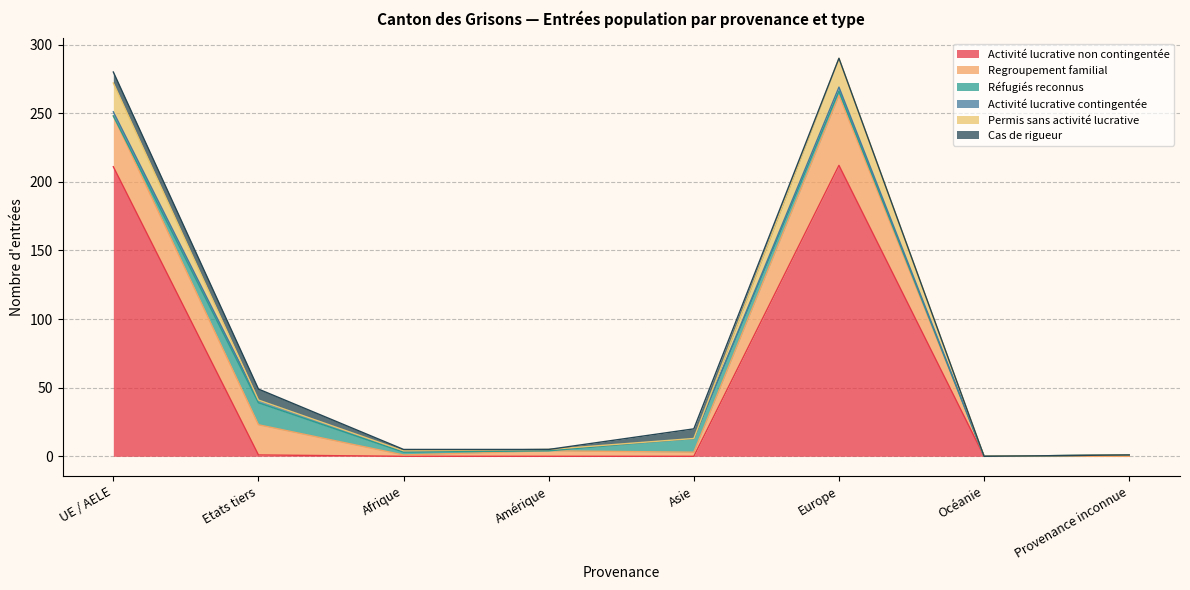

The value of Activité lucrative non contingentée at Amérique is 116. True or false?

False